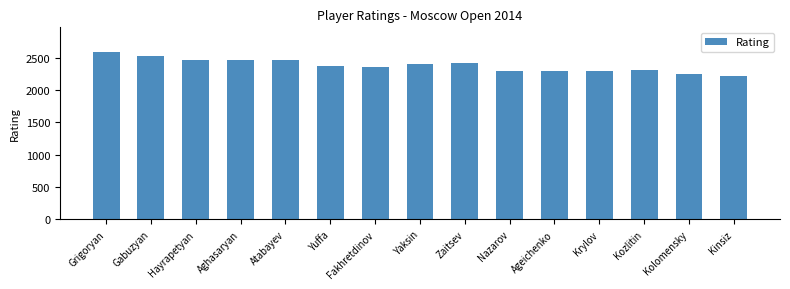

What is the value of the 15th bar from the left?

2221